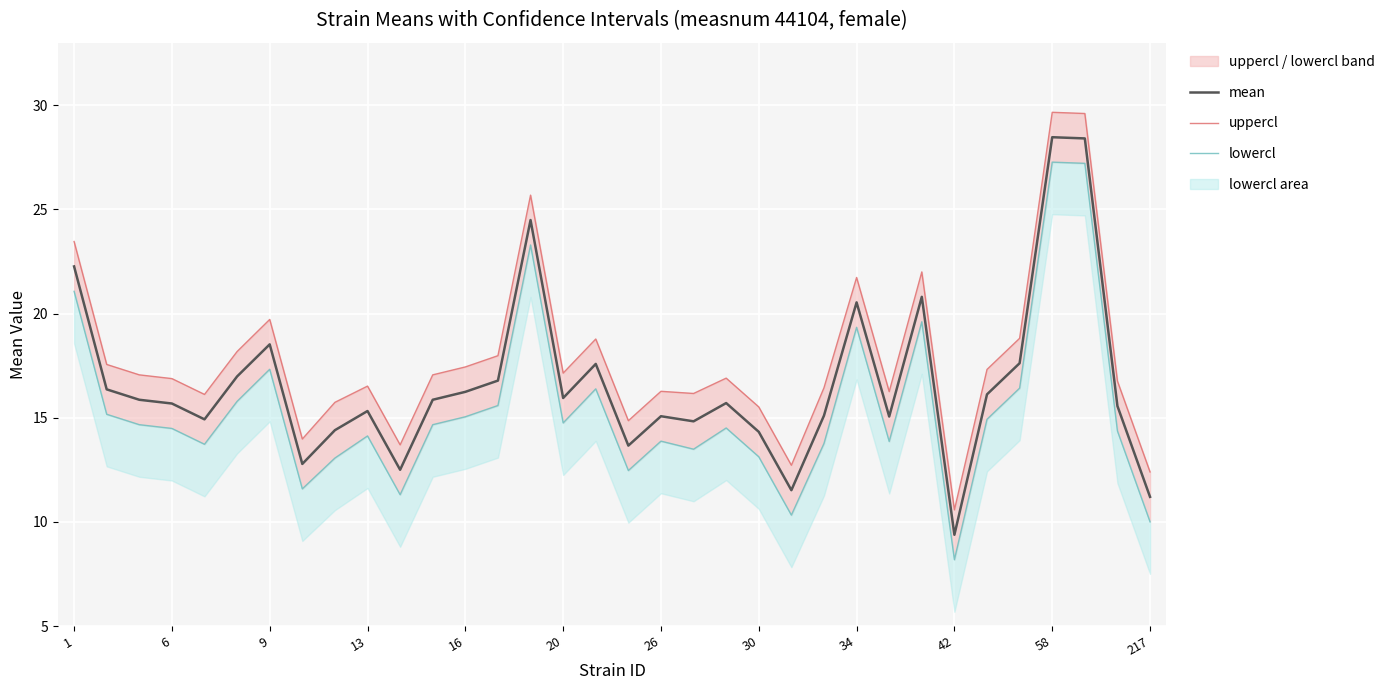

What is the highest value of the uppercl series?

29.7